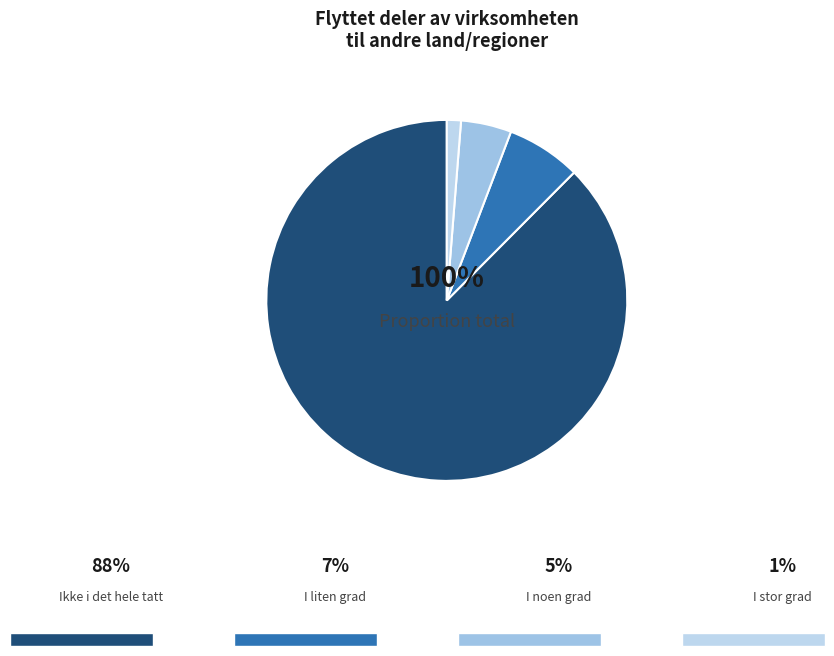

To the nearest percent, what is the average slice percentage?

25%